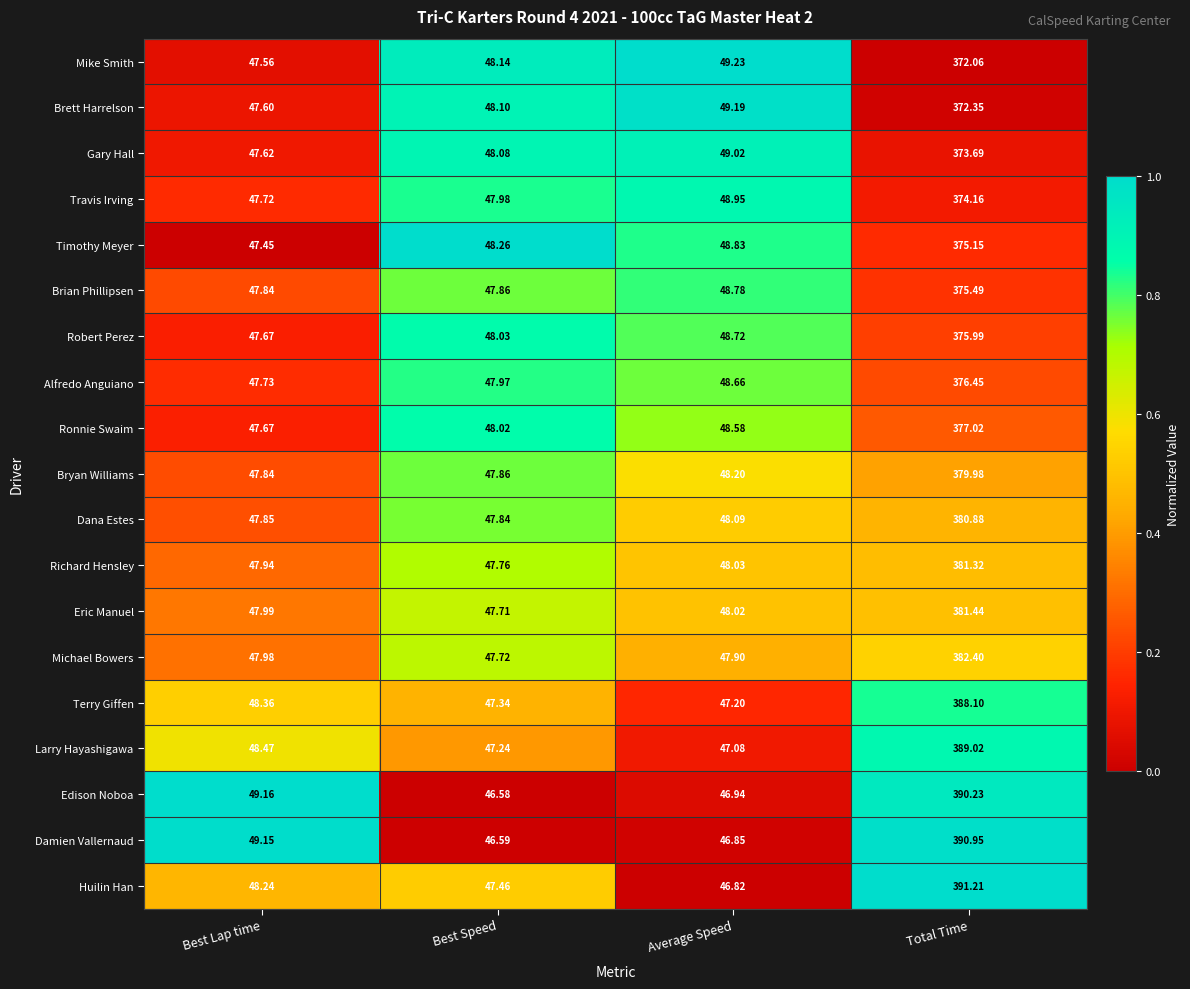

Rank the series by their maximum value, from highest to lowest.

Huilin Han, Damien Vallernaud, Edison Noboa, Larry Hayashigawa, Terry Giffen, Michael Bowers, Eric Manuel, Richard Hensley, Dana Estes, Bryan Williams, Ronnie Swaim, Alfredo Anguiano, Robert Perez, Brian Phillipsen, Timothy Meyer, Travis Irving, Gary Hall, Brett Harrelson, Mike Smith